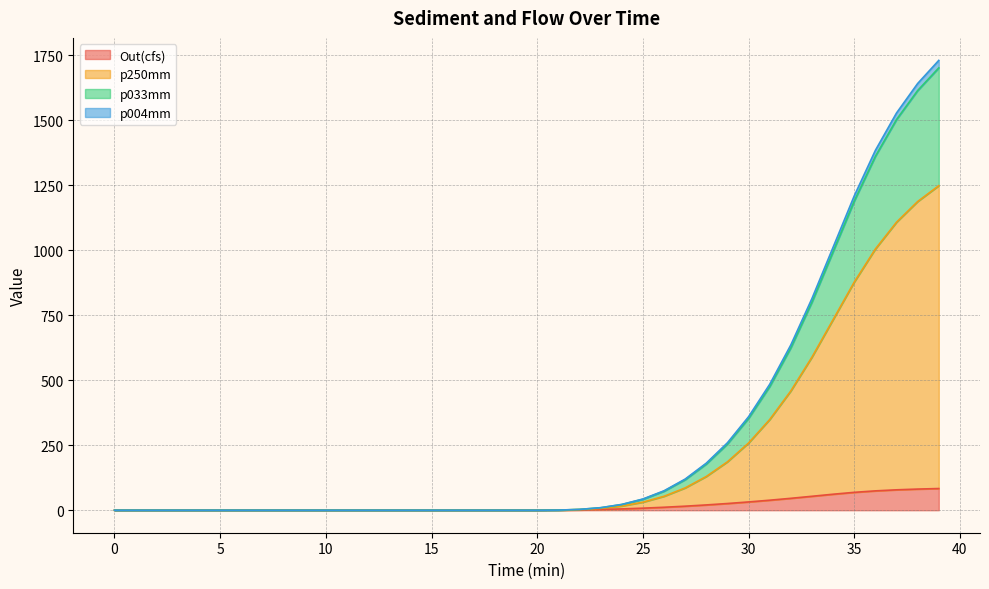

At which category is the sum across all series the highest?

39